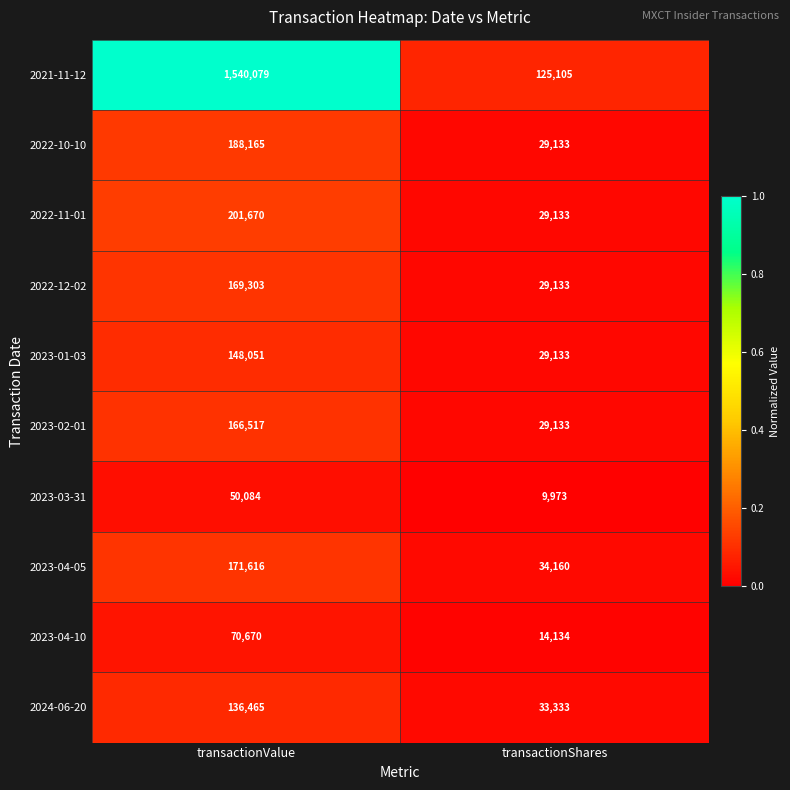

Which label corresponds to the largest value in the chart?

transactionValue